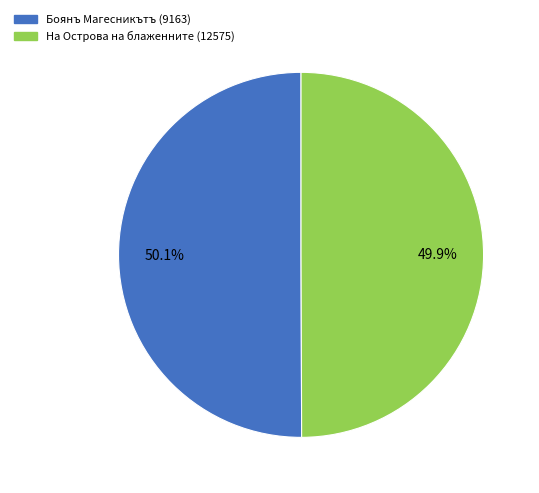

Is it true that Боянъ Магесникътъ (9163) is 50% of the pie?

True